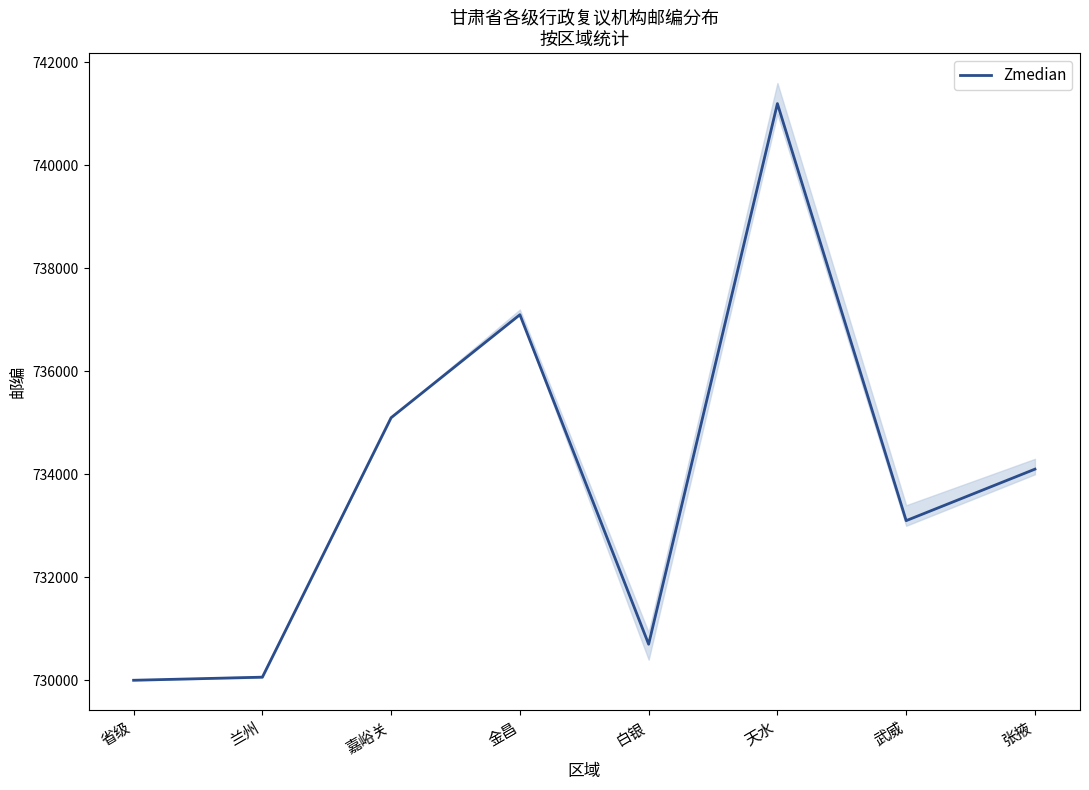

Reading left to right, extract all data points from this chart.

730000	730060	735100	737100	730700	741200	733100	734100